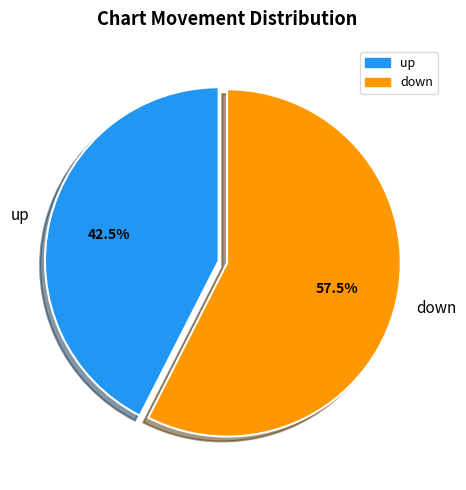

Between down and up, which is larger?

down